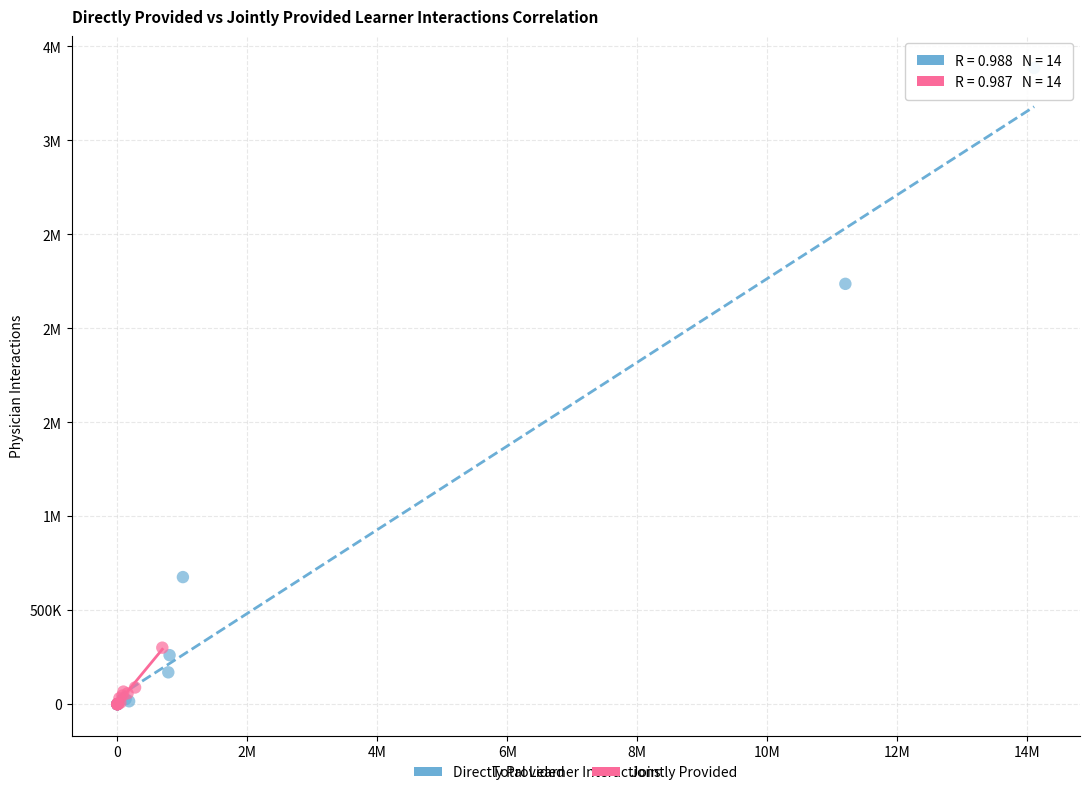

What are all the series names shown in the legend?

Directly Provided, Jointly Provided